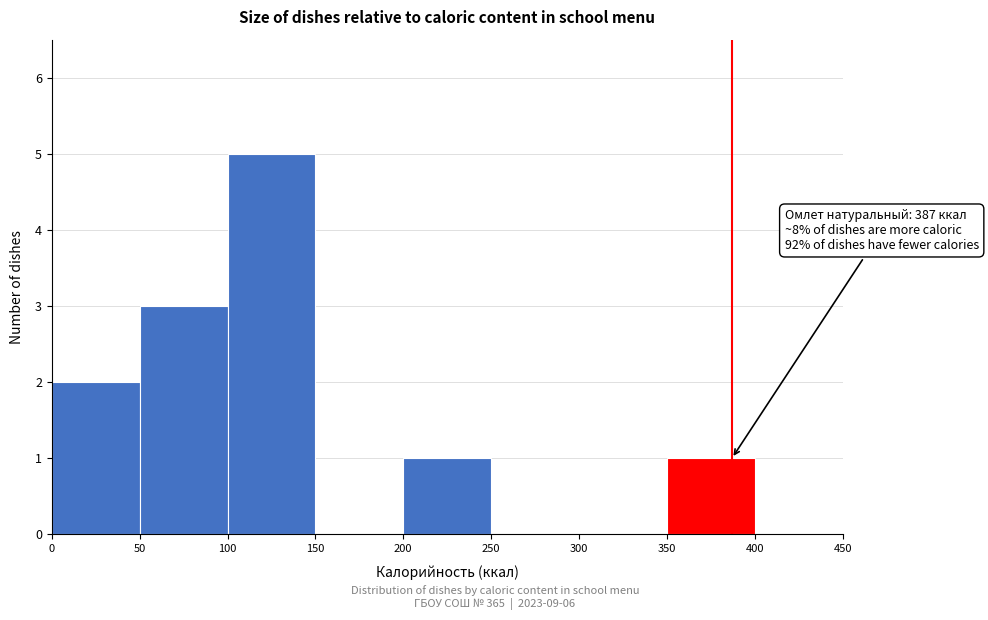

Which range on the x-axis has the tallest bar?

100 to 150